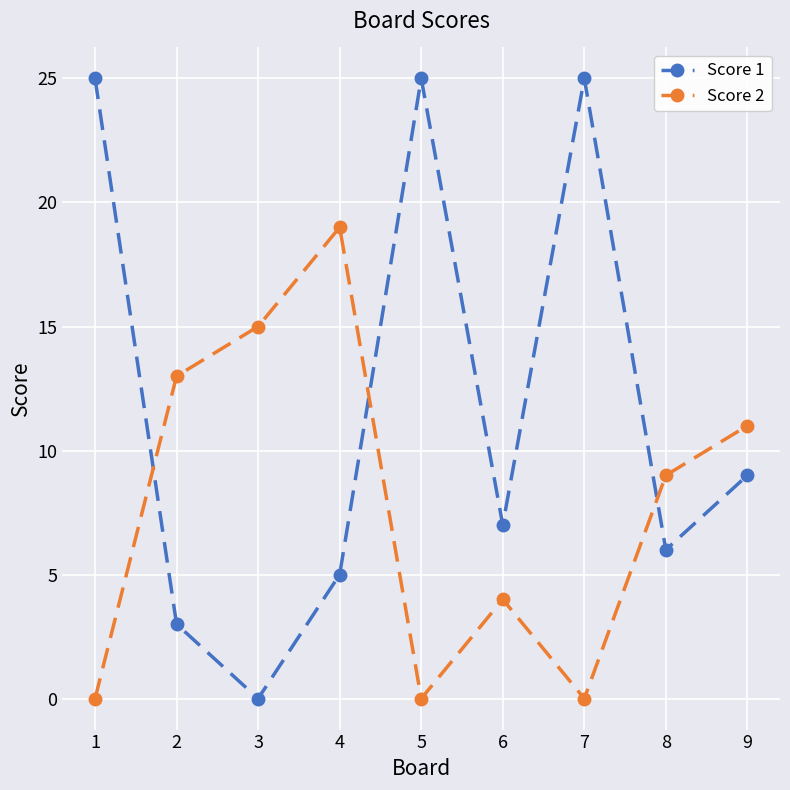

What are all the series names shown in the legend?

Score 1, Score 2